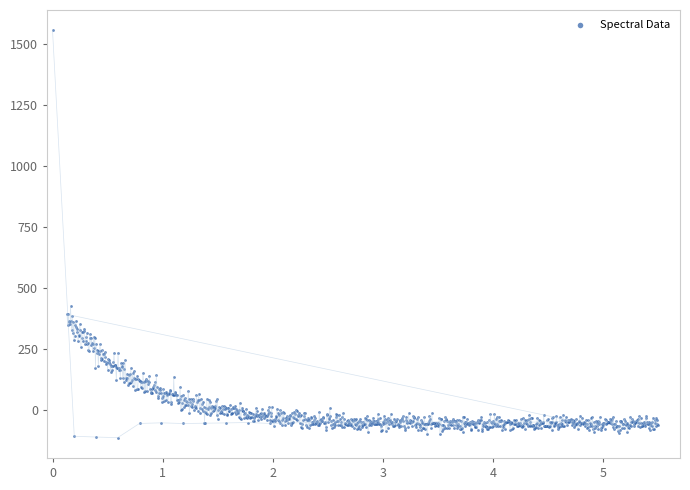

What is the range of Y values (max minus min)?

1672.8